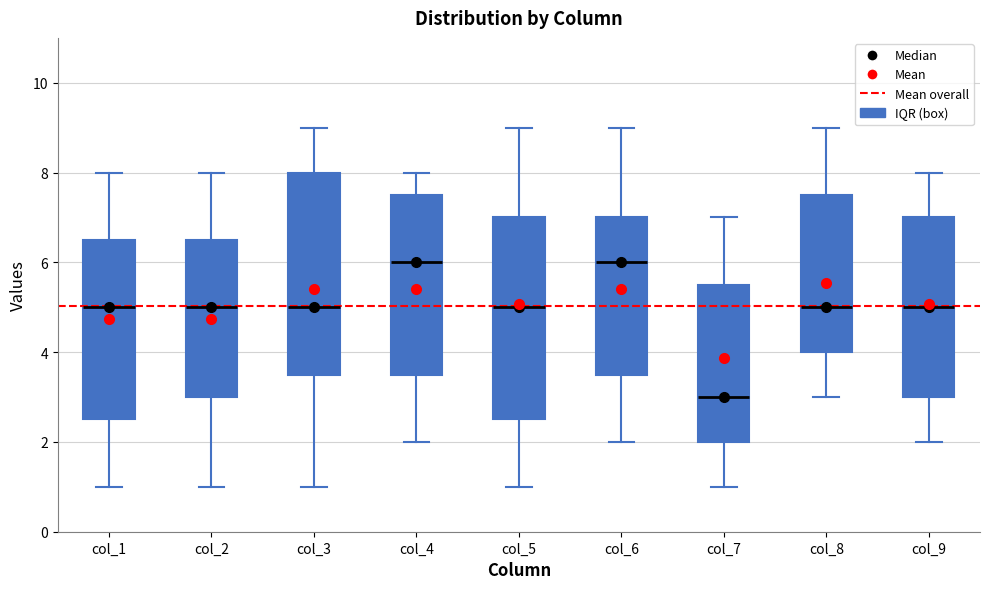

Reading left to right, transcribe this box plot: for each box, give where its median line is, the range the box spans, and where its two whiskers end, as read against the y-axis. The values are not printed on the chart, so give them approximately, as read against the axis.

col_1: median 5.0, box 2.6 to 6.6, whiskers 1.0 to 8.0
col_2: median 5.0, box 3.0 to 6.6, whiskers 1.0 to 8.0
col_3: median 5.0, box 3.6 to 8.0, whiskers 1.0 to 9.0
col_4: median 6.0, box 3.6 to 7.6, whiskers 2.0 to 8.0
col_5: median 5.0, box 2.6 to 7.0, whiskers 1.0 to 9.0
col_6: median 6.0, box 3.6 to 7.0, whiskers 2.0 to 9.0
col_7: median 3.0, box 2.0 to 5.6, whiskers 1.0 to 7.0
col_8: median 5.0, box 4.0 to 7.6, whiskers 3.0 to 9.0
col_9: median 5.0, box 3.0 to 7.0, whiskers 2.0 to 8.0